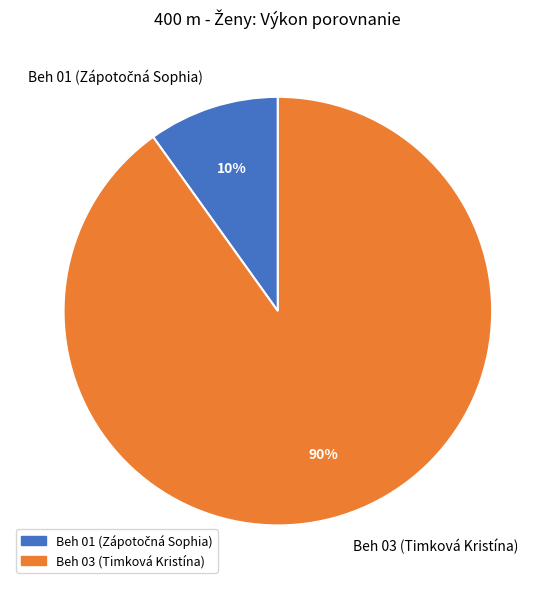

Count the number of slices in the pie.

2